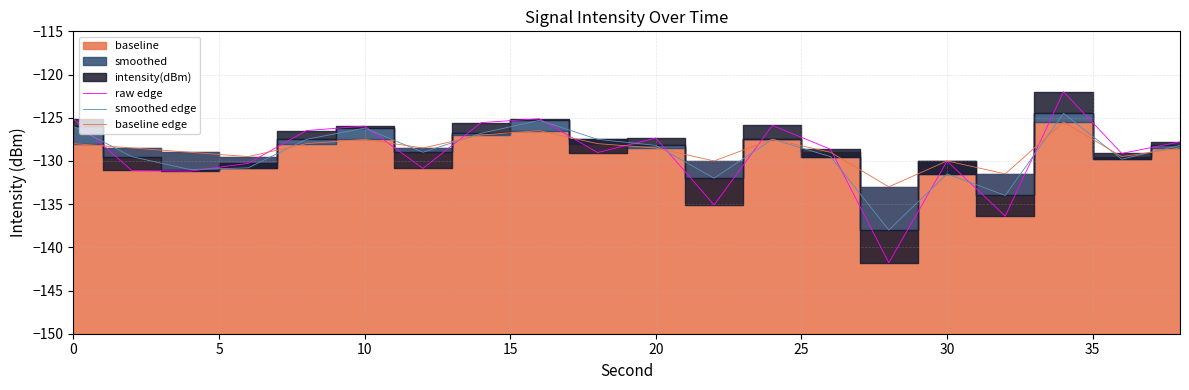

True or false: baseline edge has a value of -214.4 at 0.

False